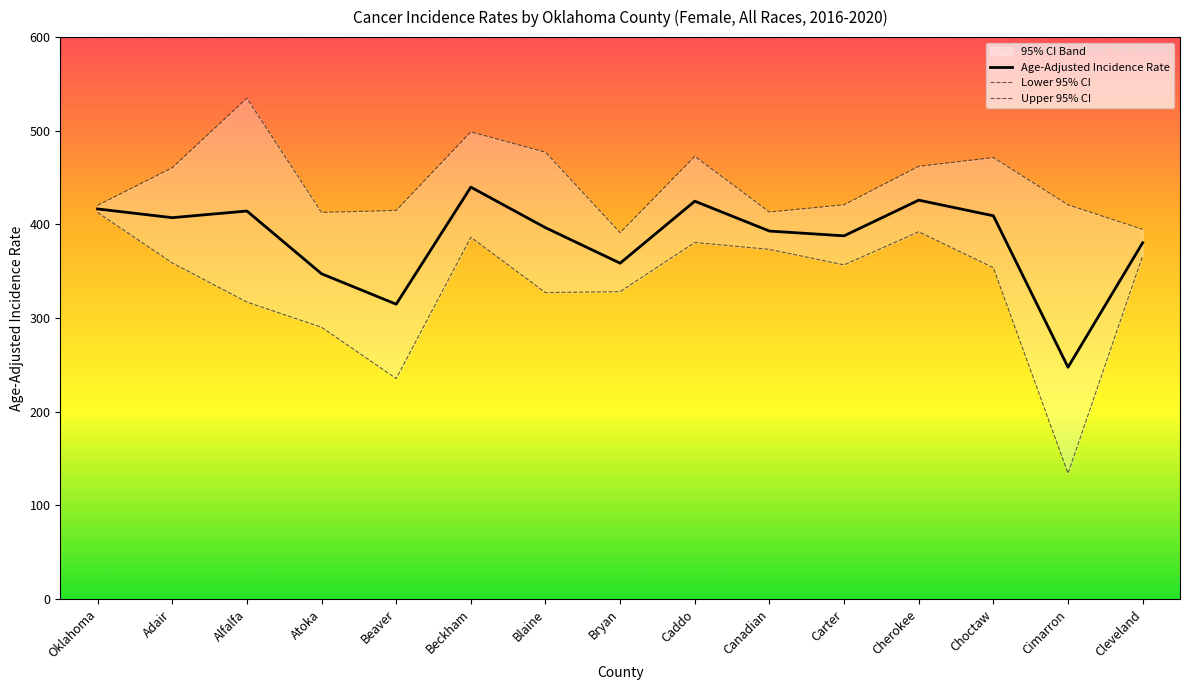

True or false: Age-Adjusted Incidence Rate has a value of 396.5 at Blaine.

True